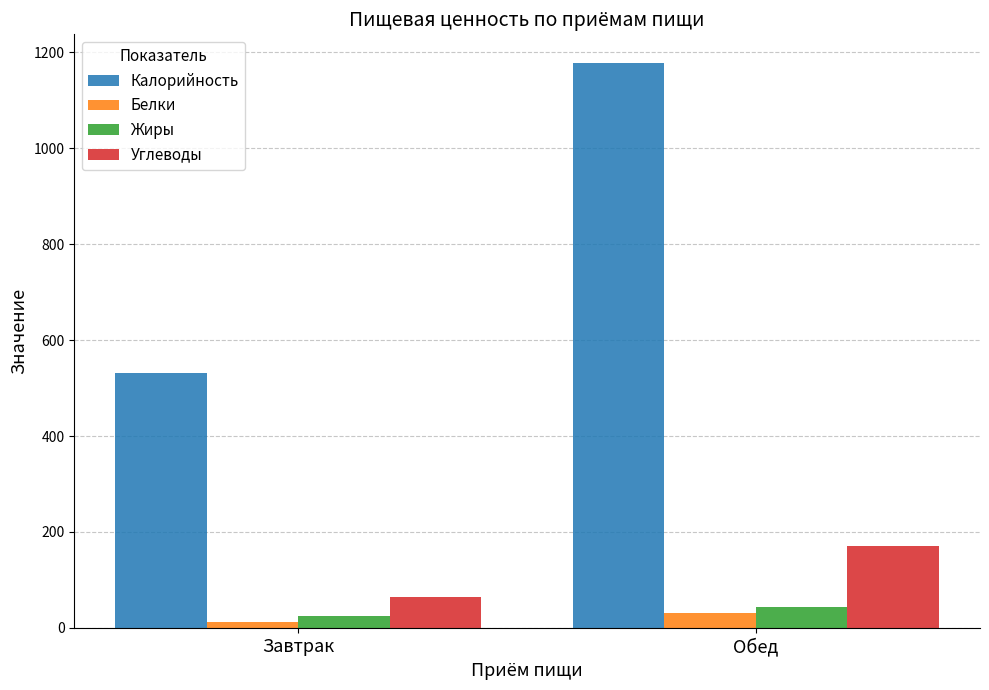

The value of Белки at Обед is 30.5. True or false?

True